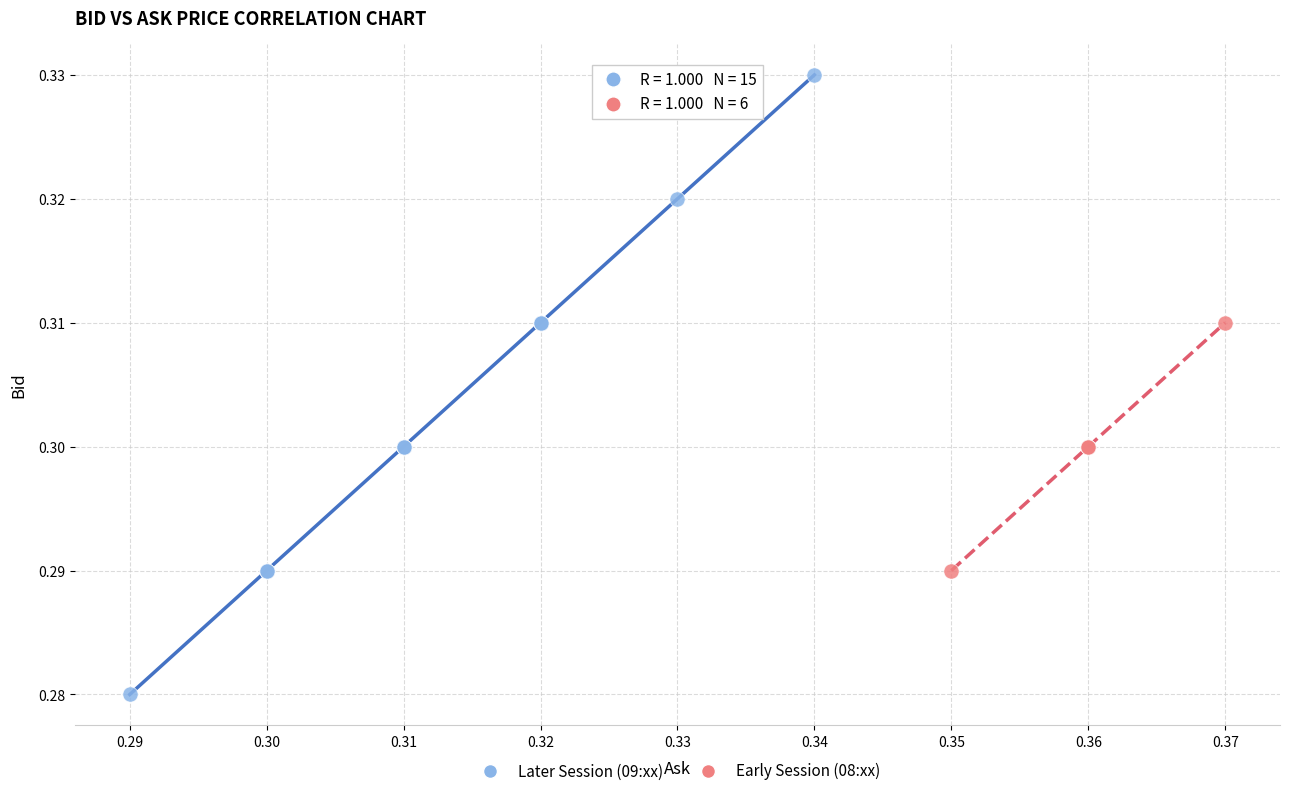

Which series has the largest Y range (max minus min)?

Later Session (09:xx)